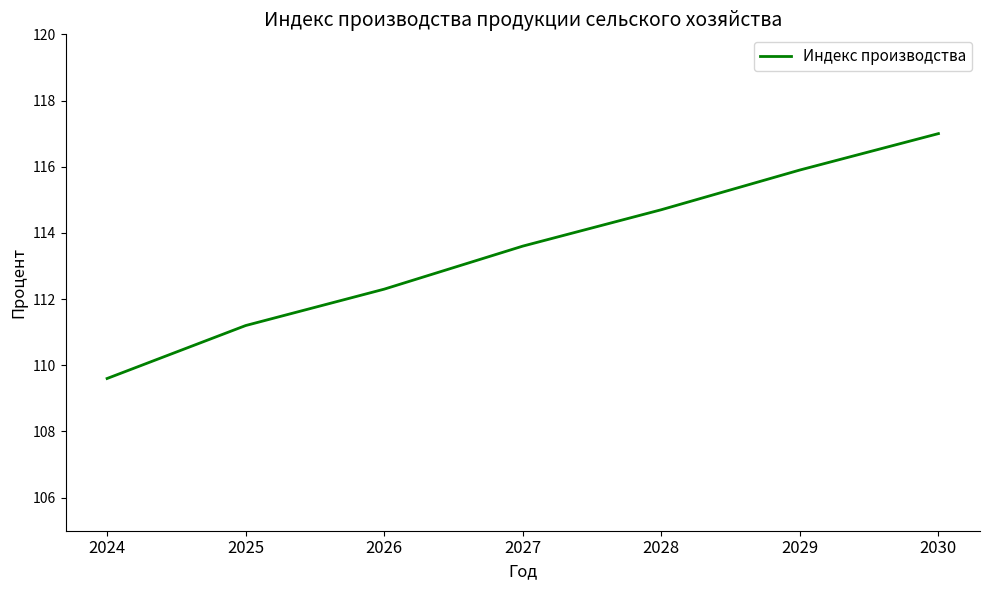

What is the change in value from 2025 to 2030?

+5.8